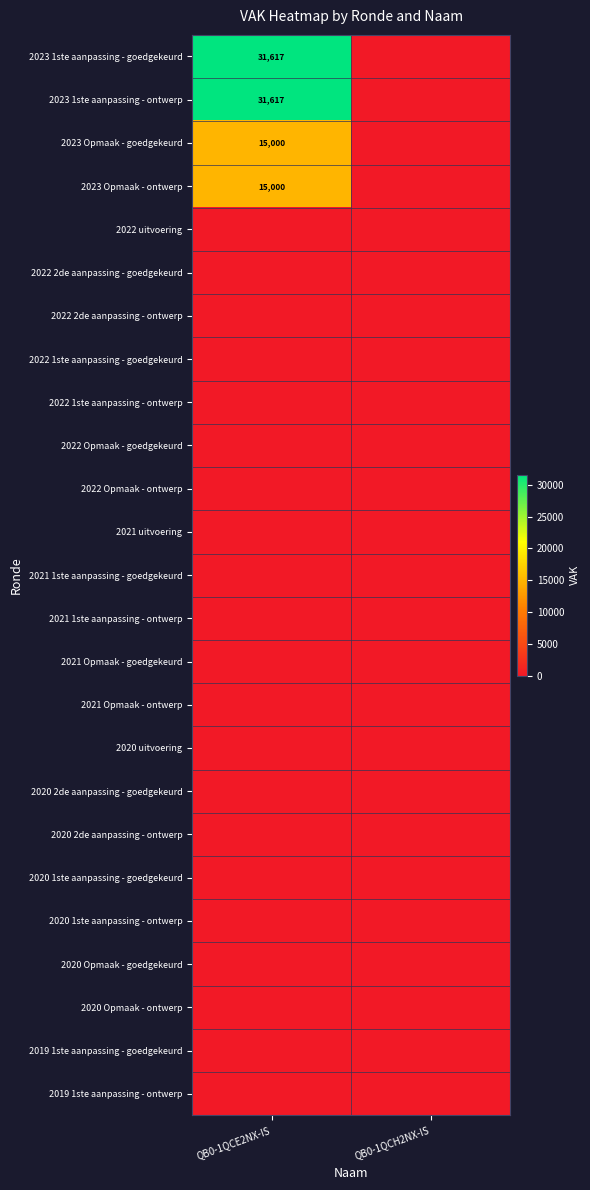

Which label corresponds to the smallest value in the chart?

QB0-1QCH2NX-IS